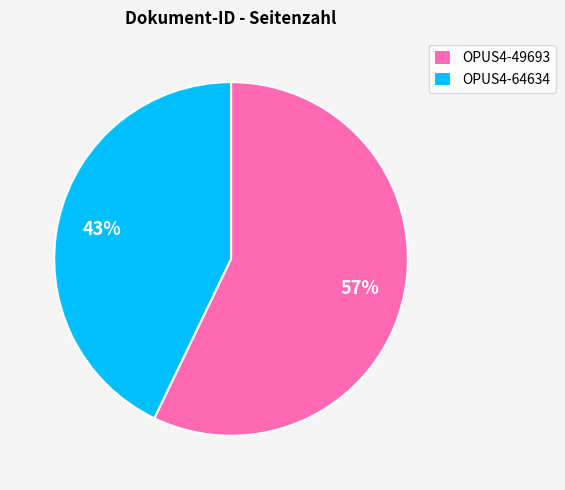

Which slice is the smallest?

OPUS4-64634